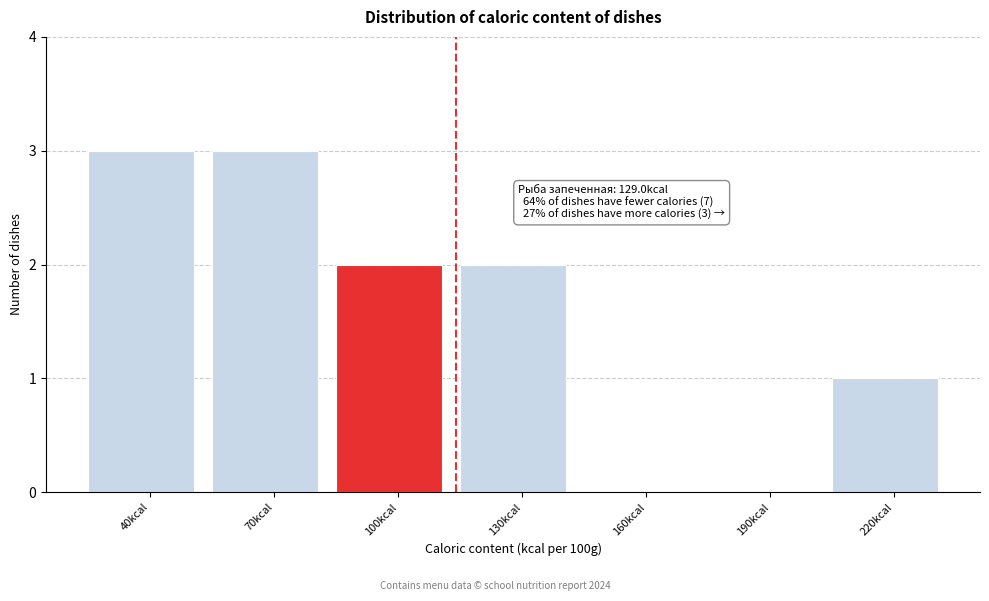

Reading right to left, list all the values displayed in this chart.

220kcal=1	190kcal=0	160kcal=0	130kcal=2	100kcal=2	70kcal=3	40kcal=3